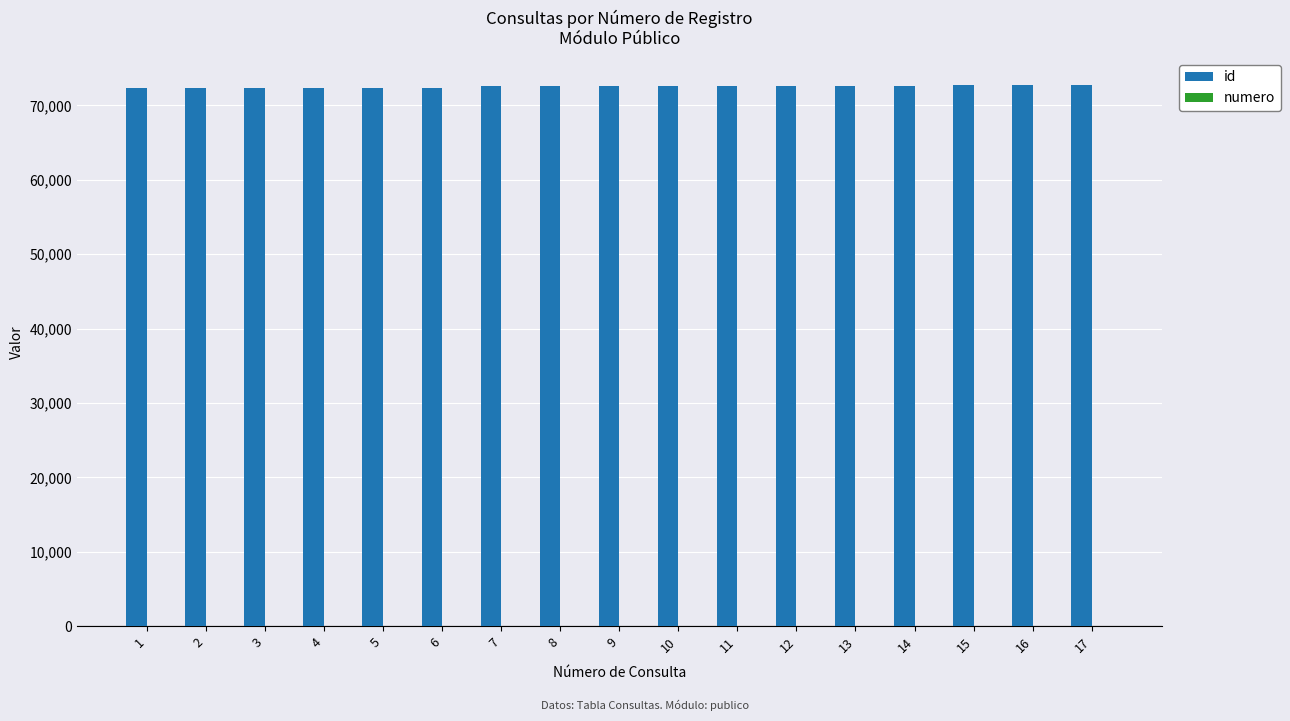

What is the greatest value displayed?

72764